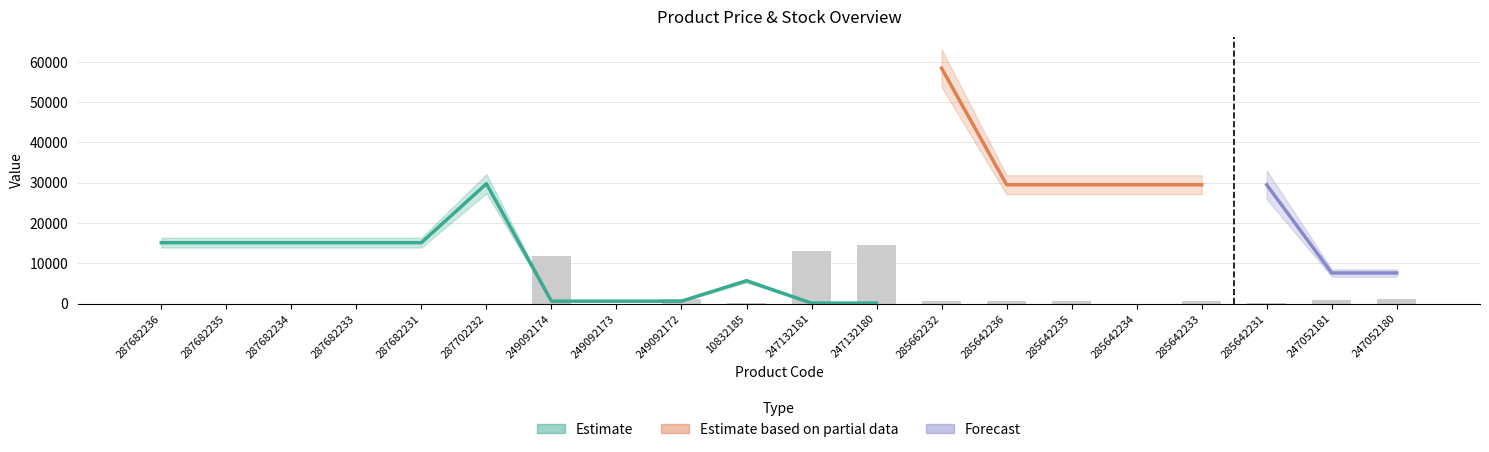

What is the label of the 13th bar from the right?

249092173